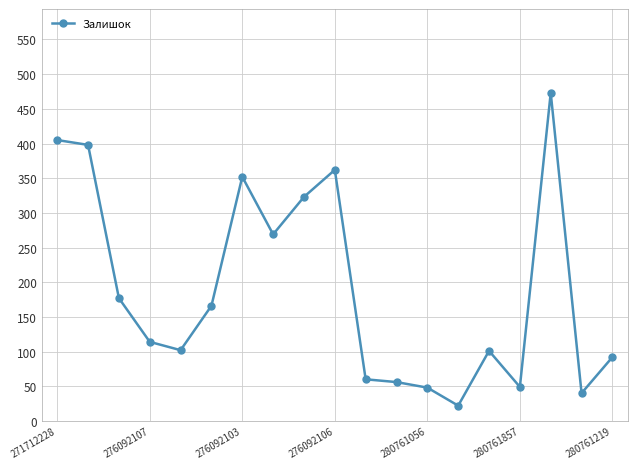

What is the minimum value shown in the chart?

22